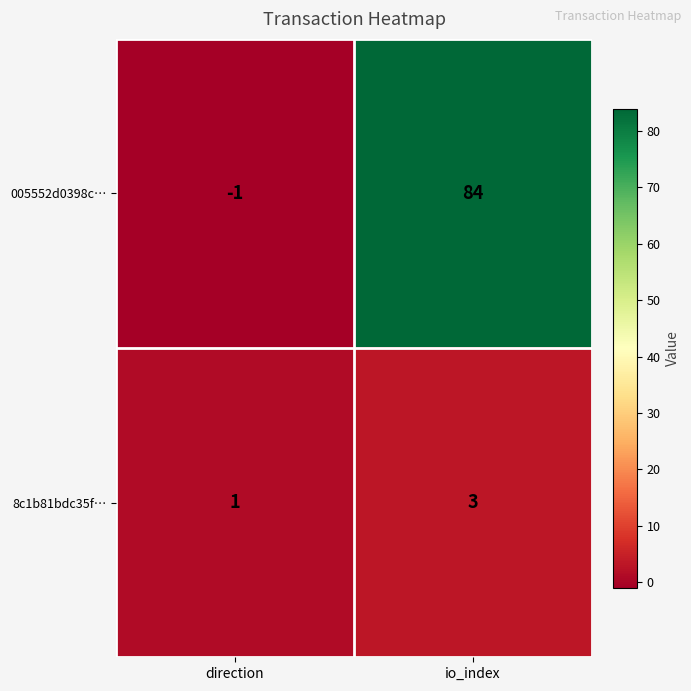

The 8c1b81bdc35f… series shows 3 at io_index. True or false?

True